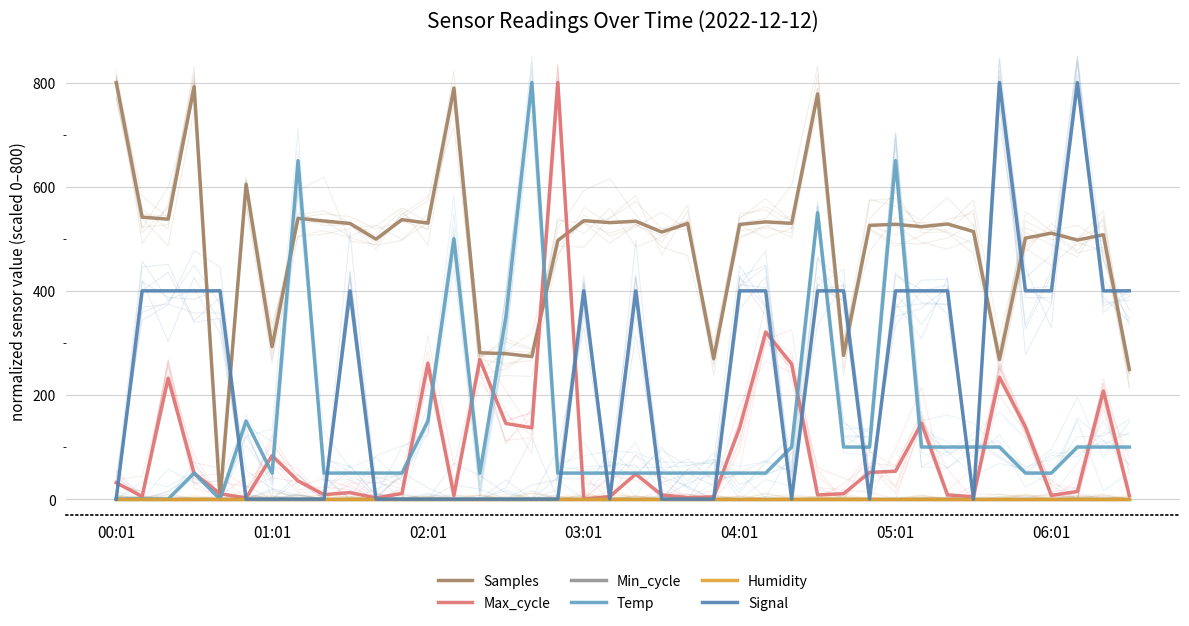

What are all the series names shown in the legend?

Samples, Max_cycle, Min_cycle, Temp, Humidity, Signal